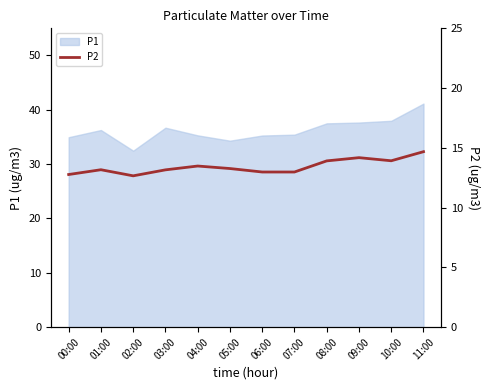

The value of P1 at 00:00 is 35.0. True or false?

True